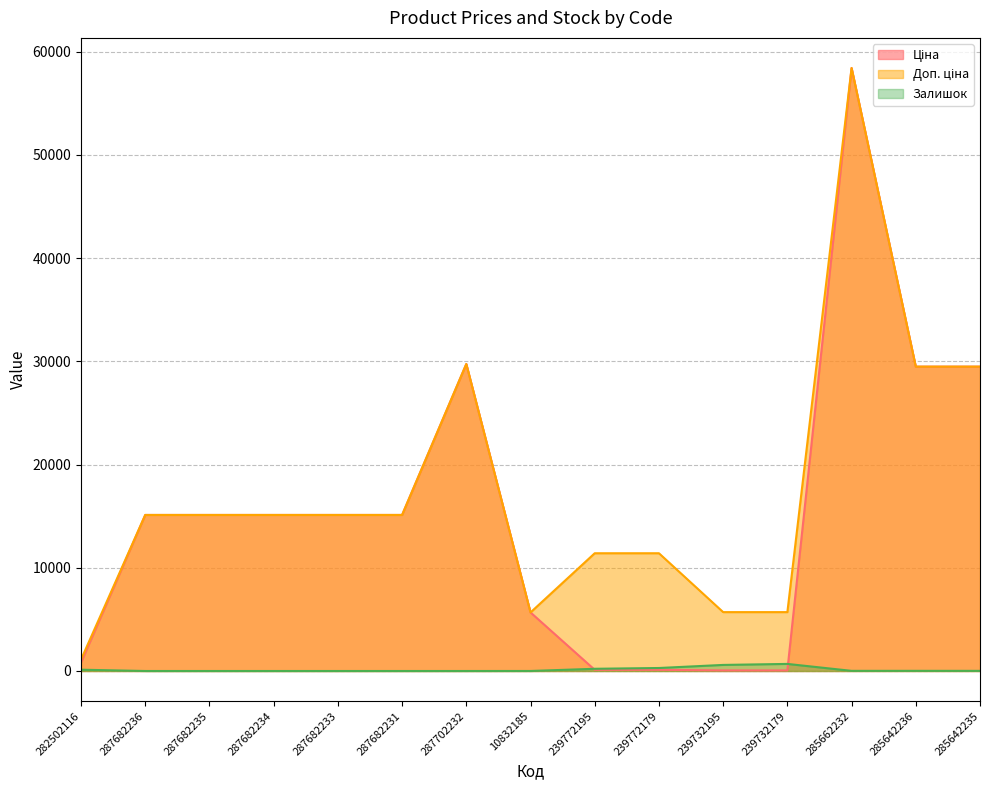

At which category does Ціна reach its first local peak?

287702232